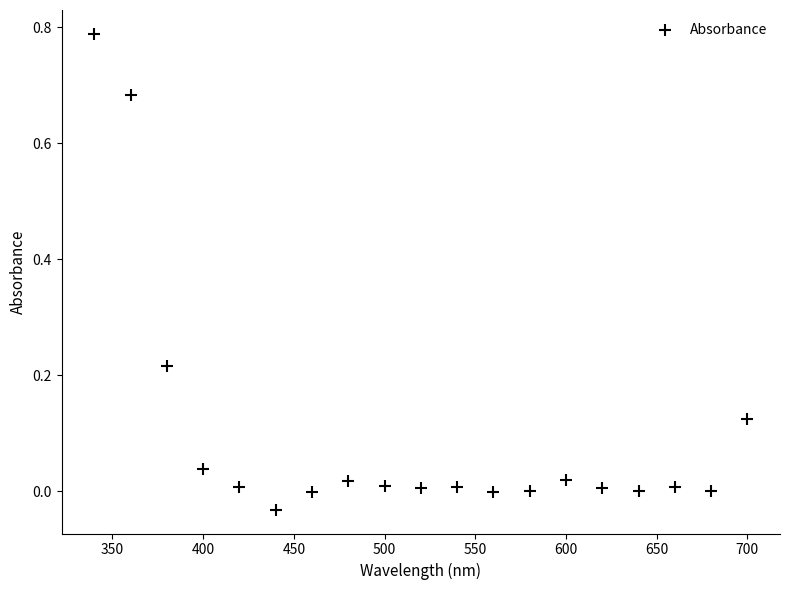

What is the range of X values (max minus min)?

360.0